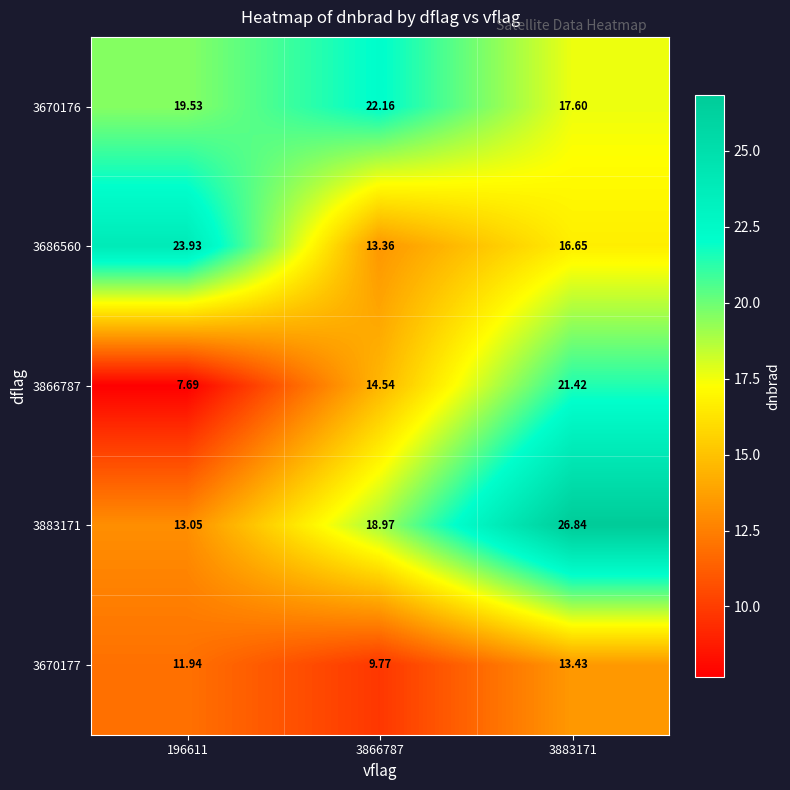

Is the value of 3670177 at 3866787 greater than the value of 3883171 at 3866787?

No